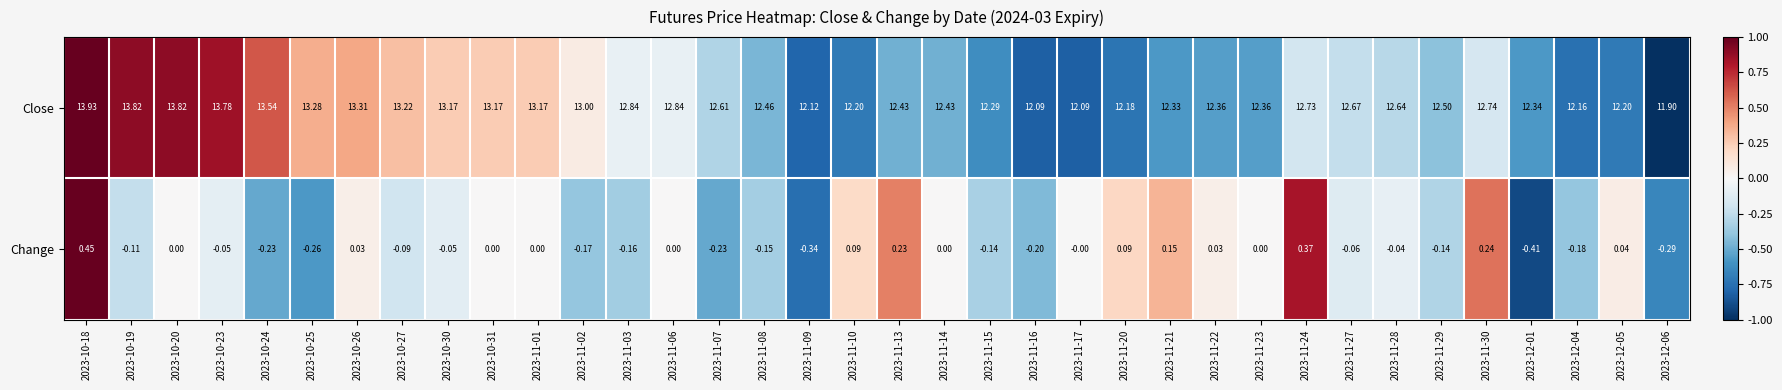

List the series in order of their overall mean, highest first.

Close, Change